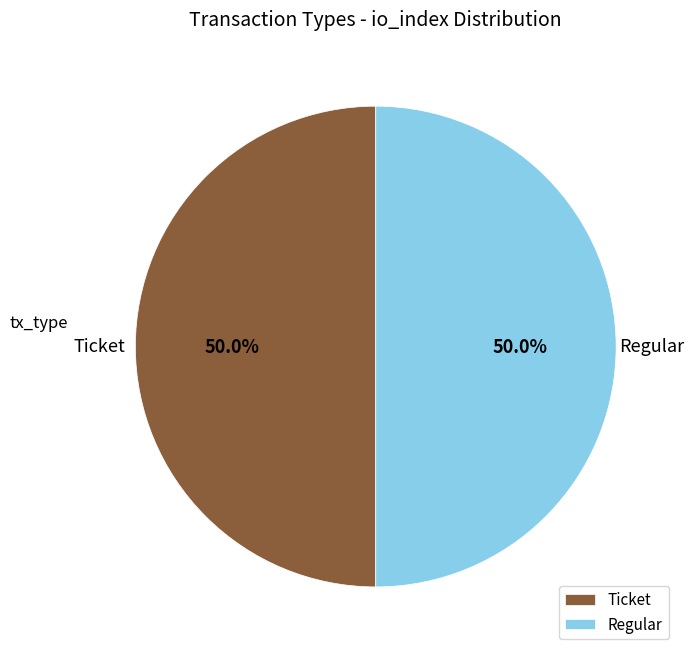

What is the ratio of the value at Regular to the value at Ticket?

1.0